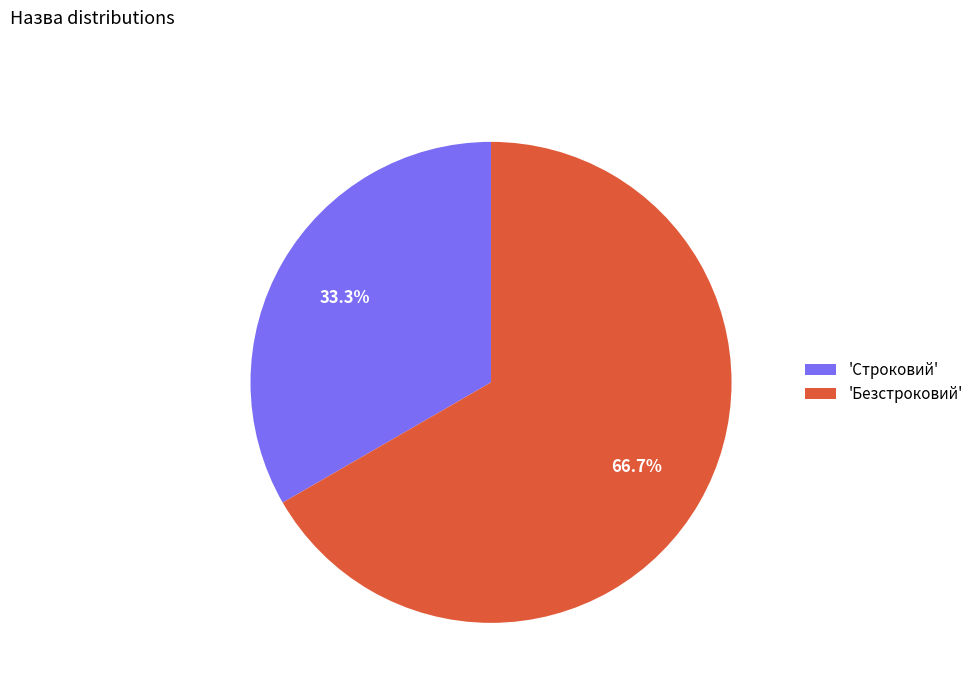

Rank the categories by value from highest to lowest.

'Безстроковий', 'Строковий'